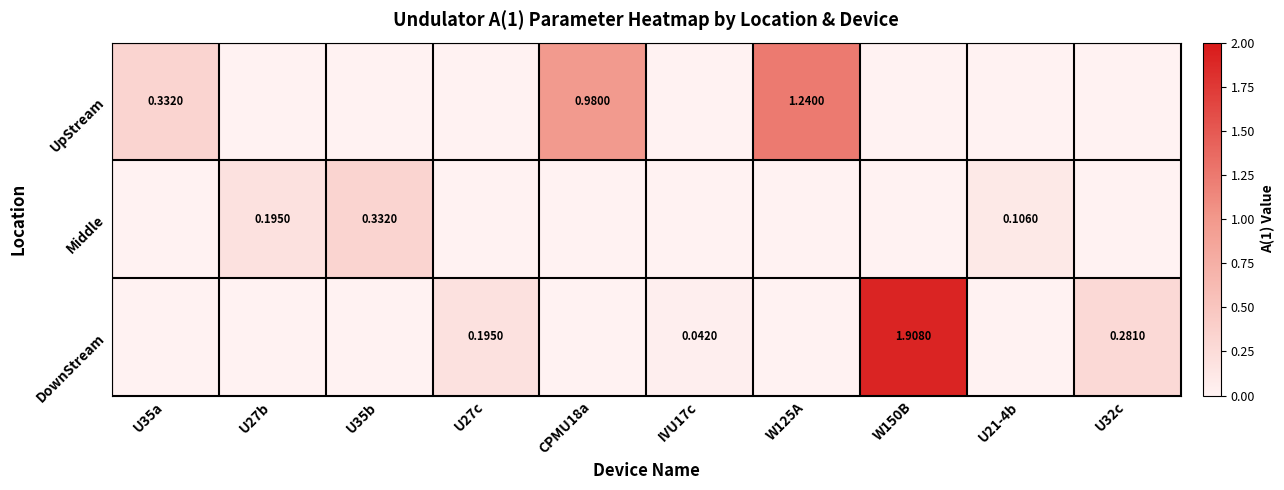

What is the spread (max minus min) of values at U27b?

0.2